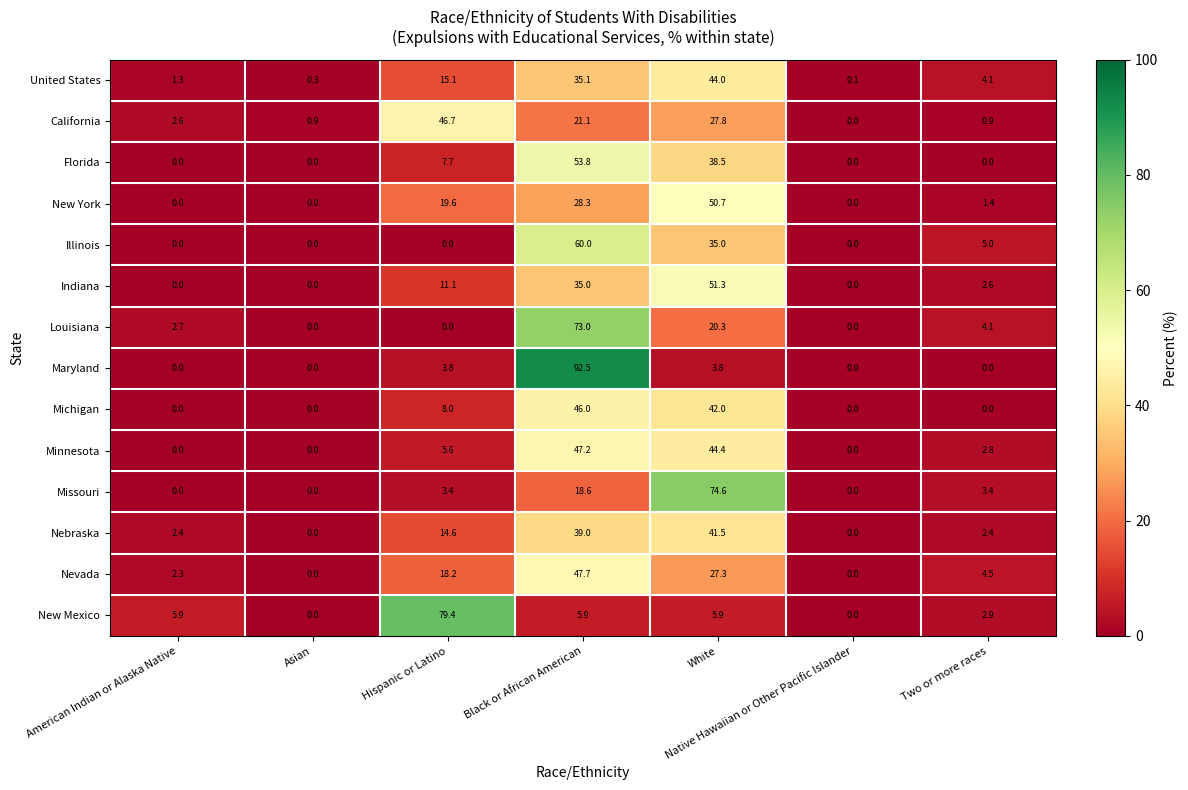

What is the difference between the highest and lowest values at Hispanic or Latino?

79.4